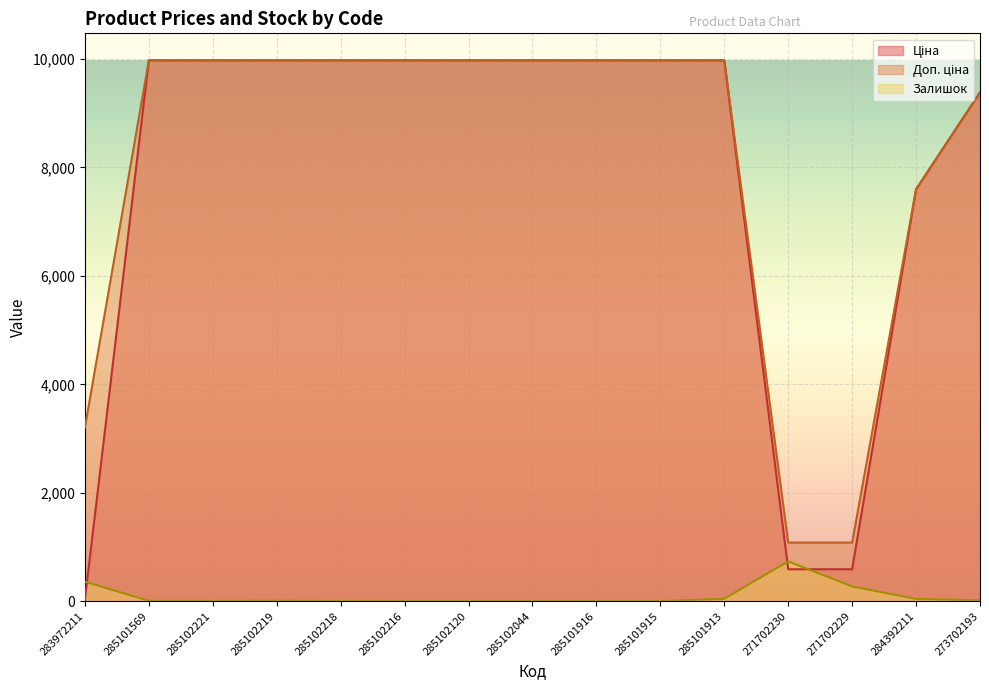

What are all the series names shown in the legend?

Ціна, Доп. ціна, Залишок